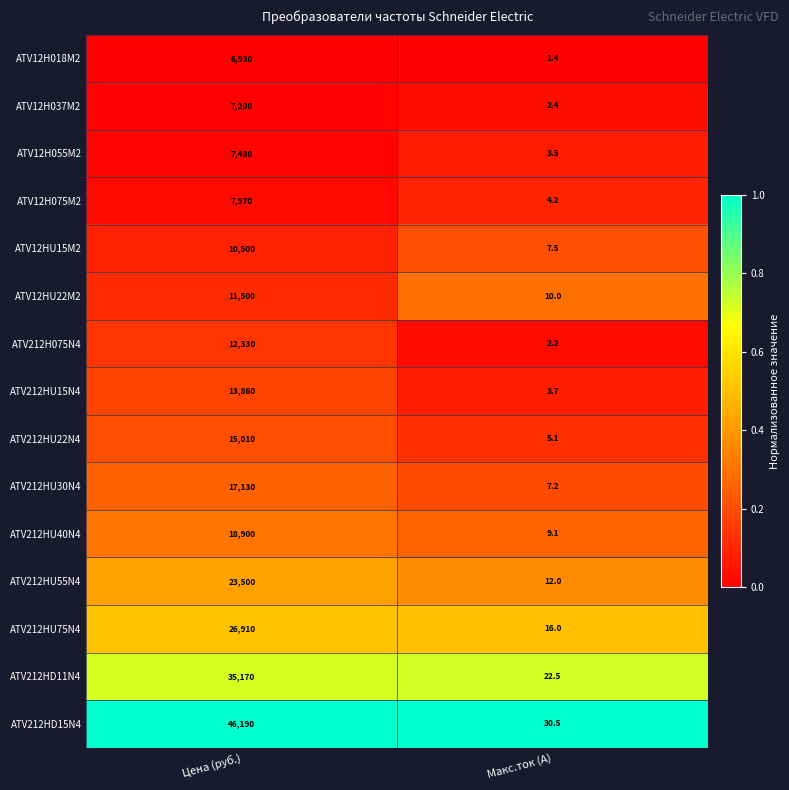

Is the value of ATV12H018M2 at Макс.ток (А) greater than the value of ATV212HD15N4 at Макс.ток (А)?

No